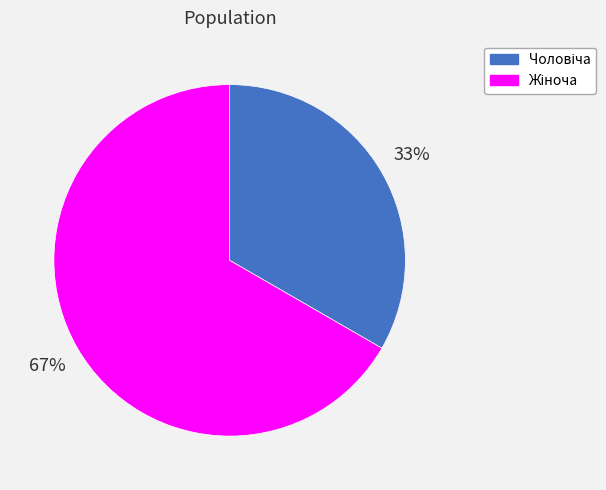

To the nearest percent, what is the average slice percentage?

50%